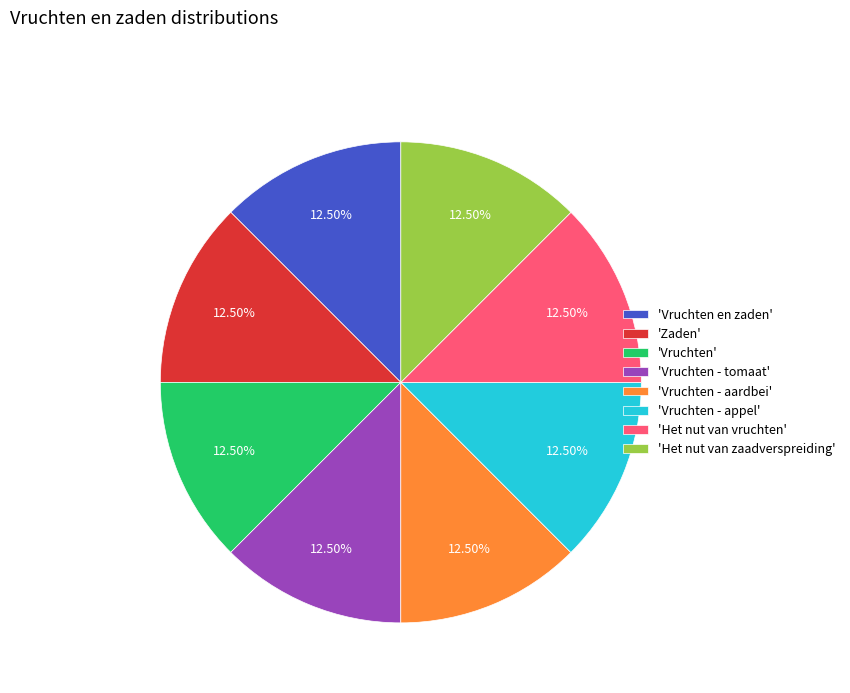

Is the sum of 'Vruchten' and 'Vruchten - tomaat' greater than half?

No